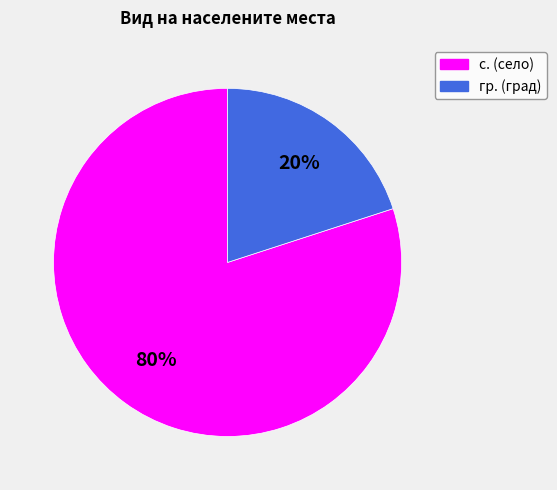

What percentage is the с. slice, to the nearest percent?

80%